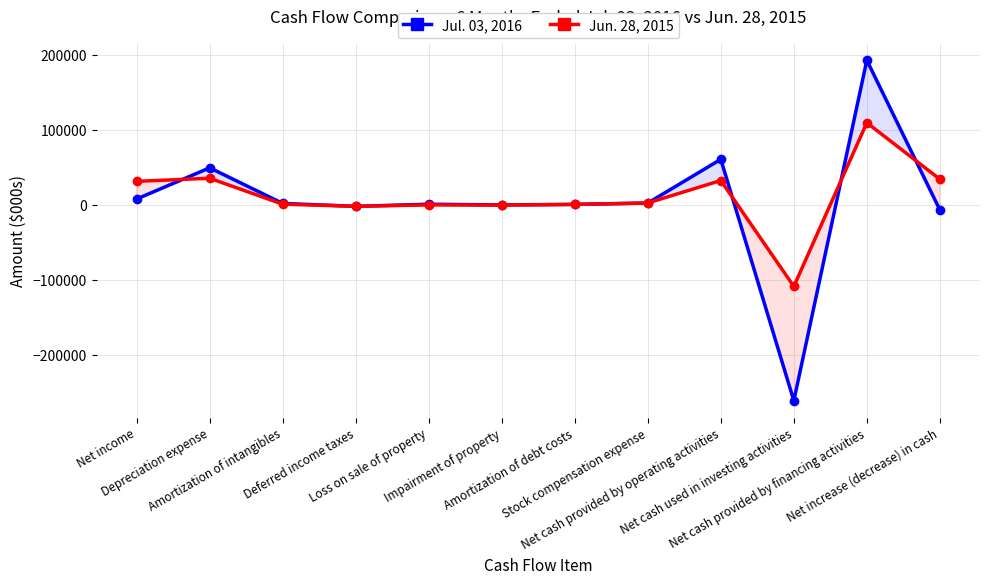

The value of Jun. 28, 2015 at Net cash provided by operating activities is 32968. True or false?

True